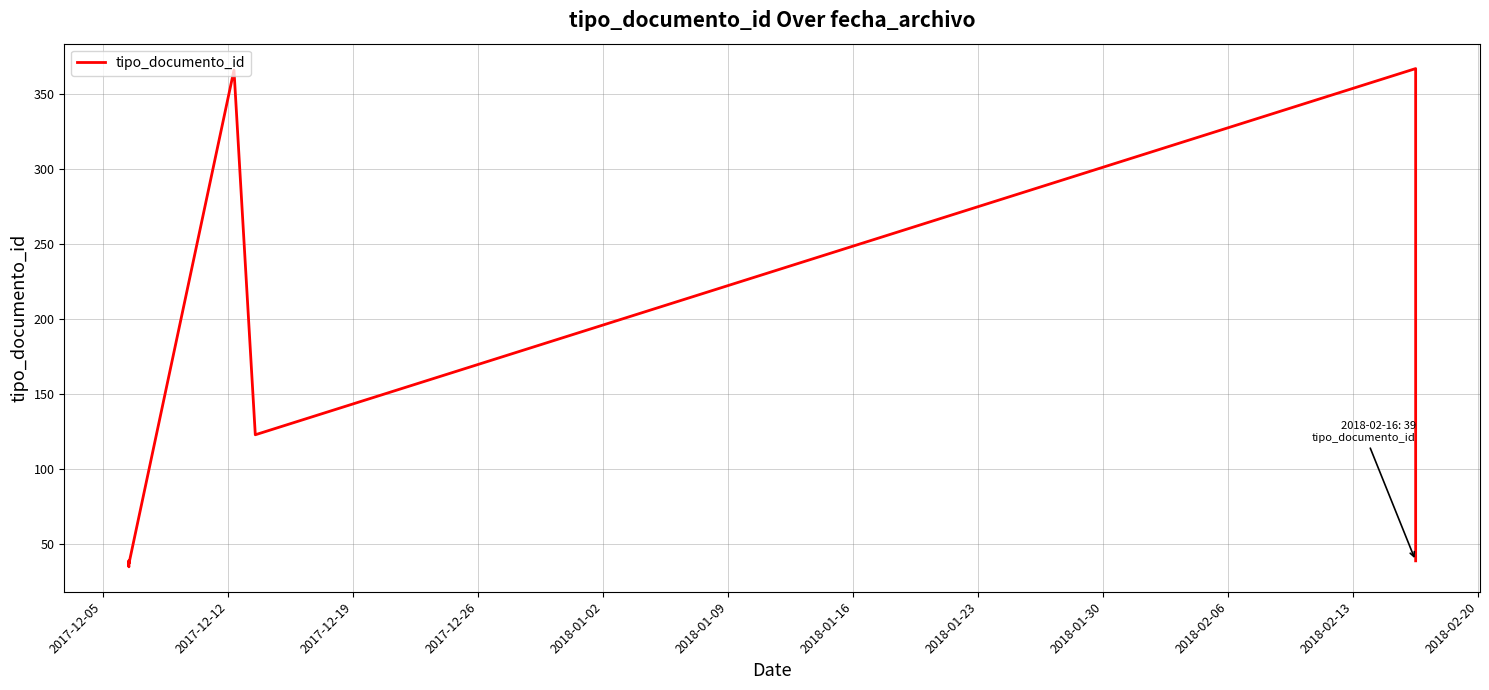

What is the sum of all values?

1080